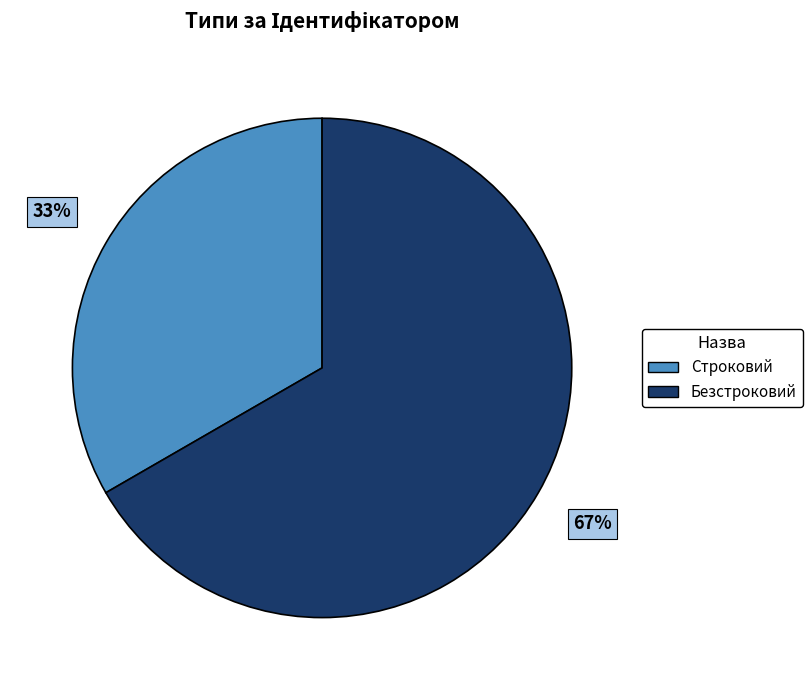

Does any single category account for the majority?

Yes